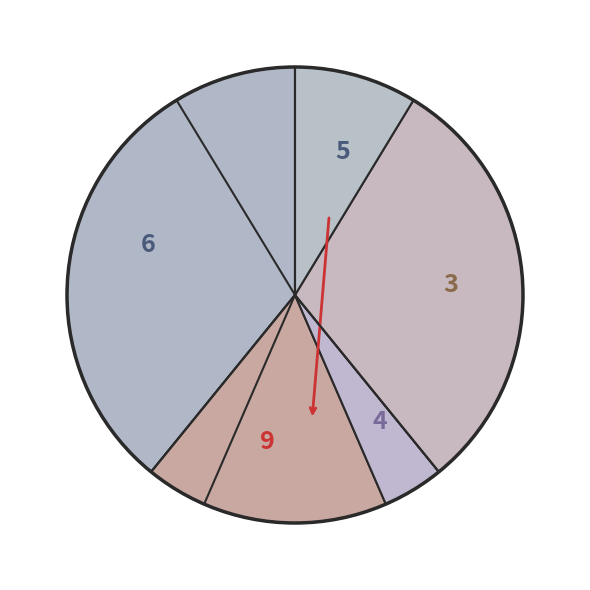

The 9 slice represents 17% of the pie. True or false?

True